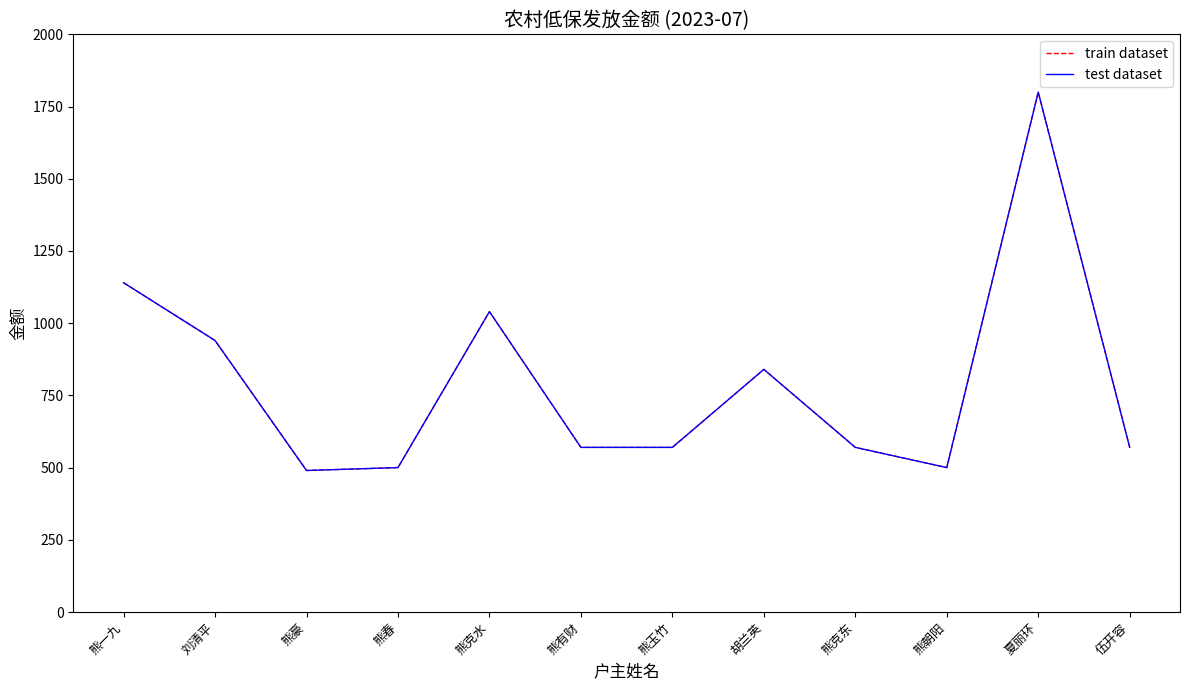

What is the value of the test dataset point at the 9th from the left?

570